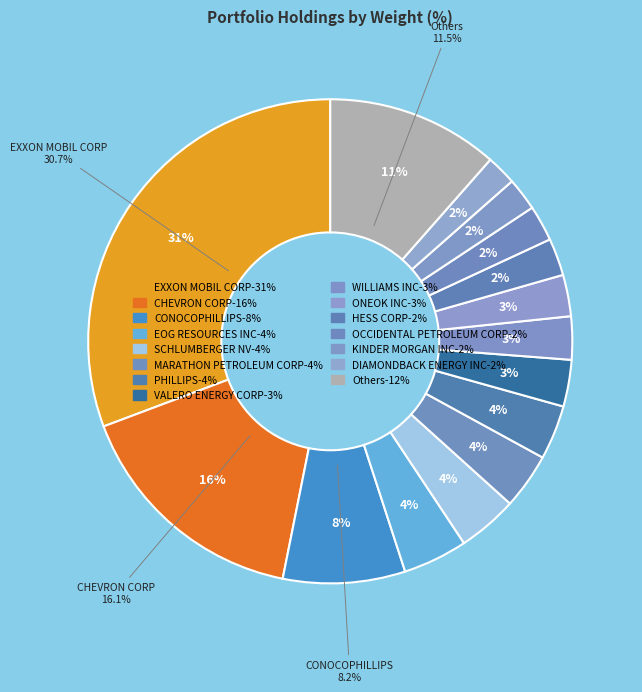

What percentage is NOT represented by ONEOK INC?

97.2%